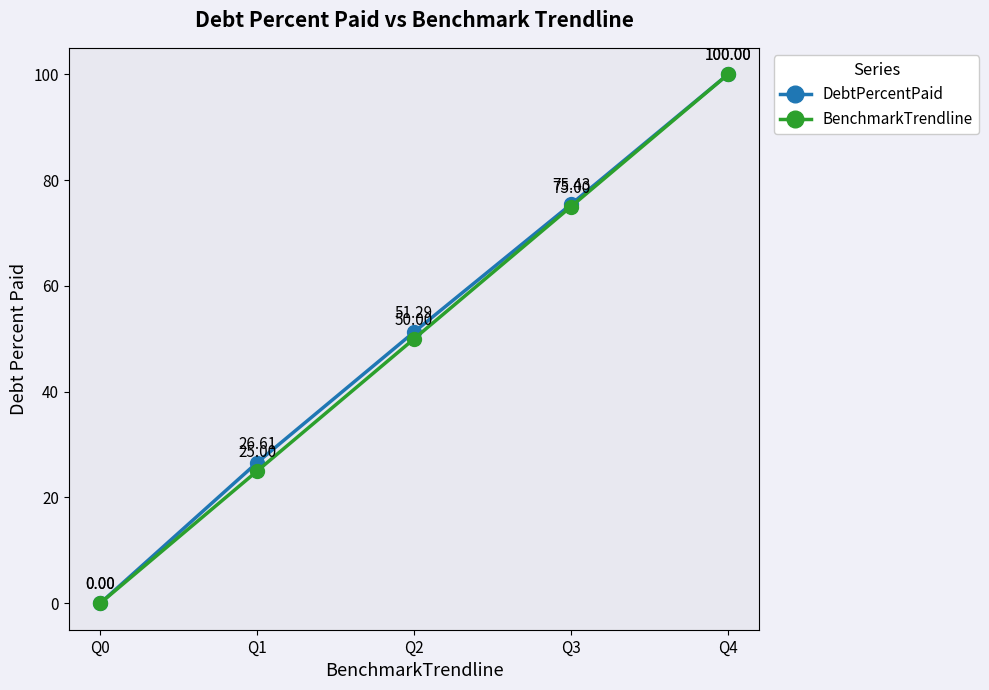

Reading left to right, what are all the values shown in this chart?

DebtPercentPaid: 0.0	26.6	51.3	75.4	100.0
BenchmarkTrendline: 0.0	25.0	50.0	75.0	100.0